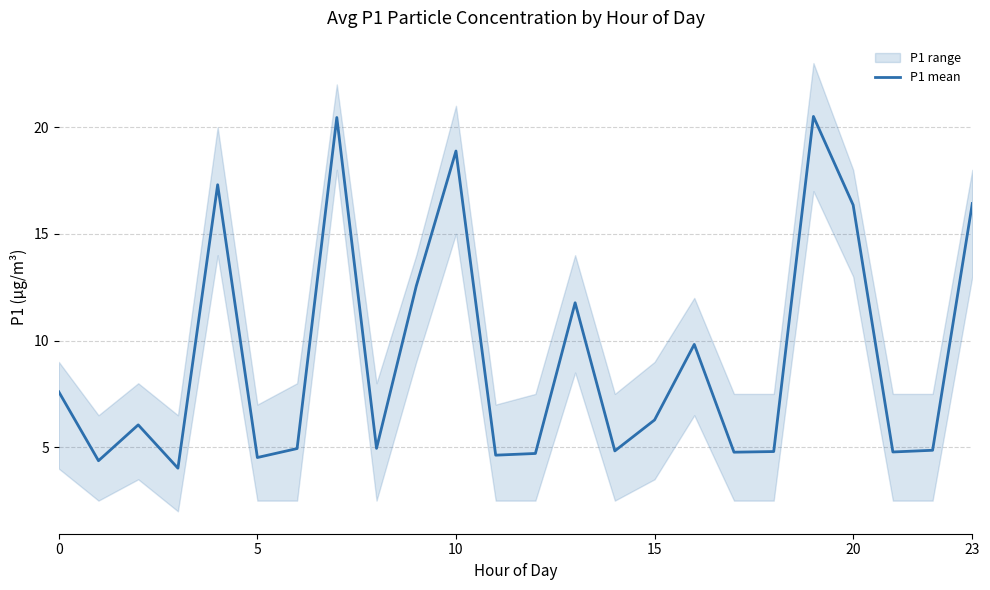

The P1 mean series shows 7.6 at 0. True or false?

True